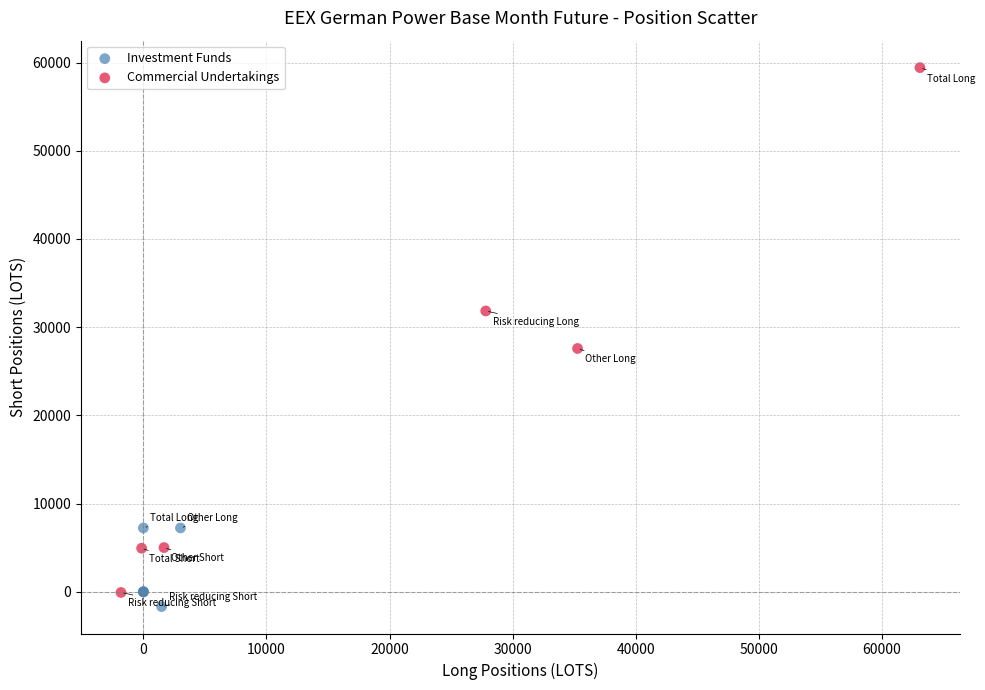

Which series has the largest Y range (max minus min)?

Commercial Undertakings